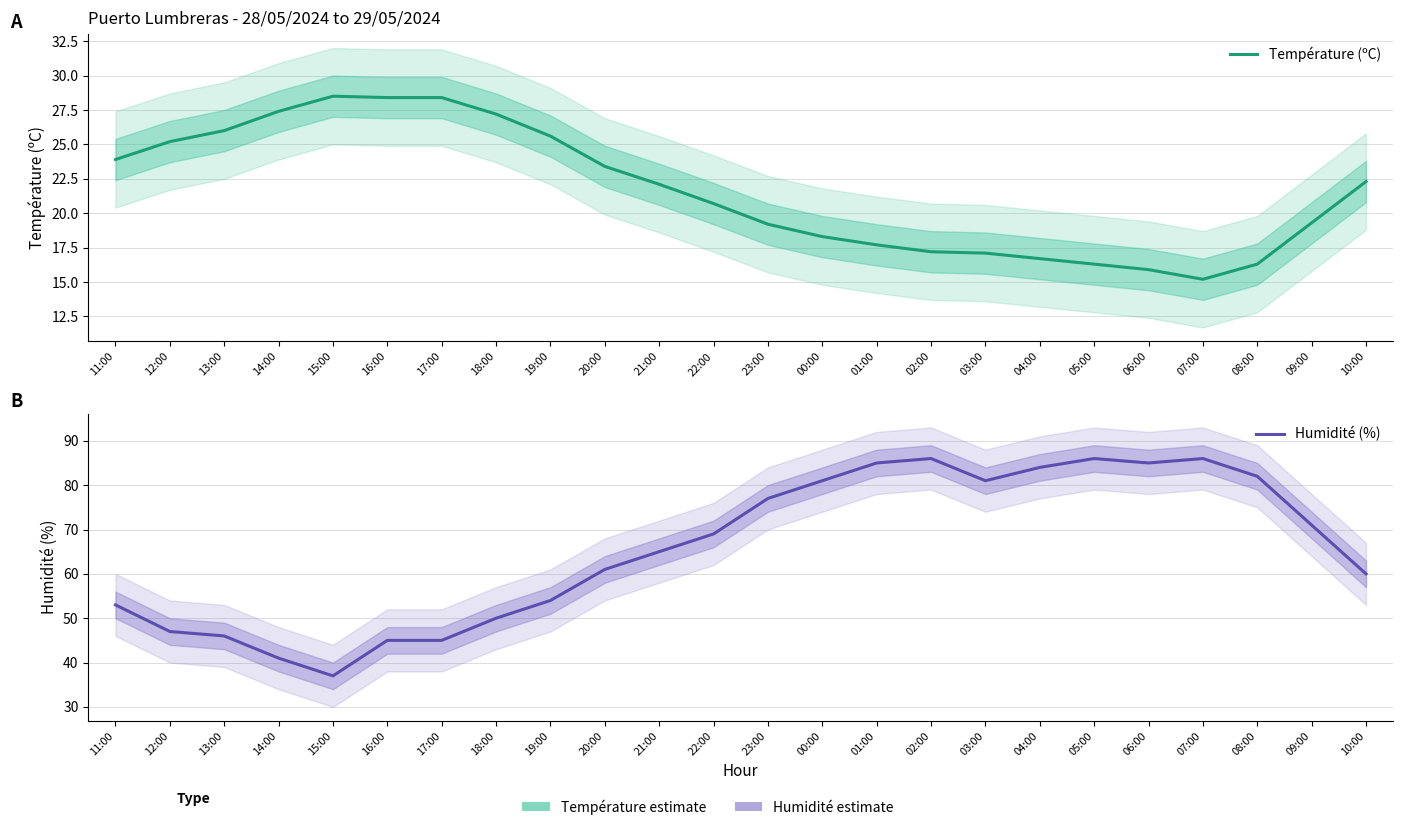

What is the spread (max minus min) of values at 21:00?

42.9